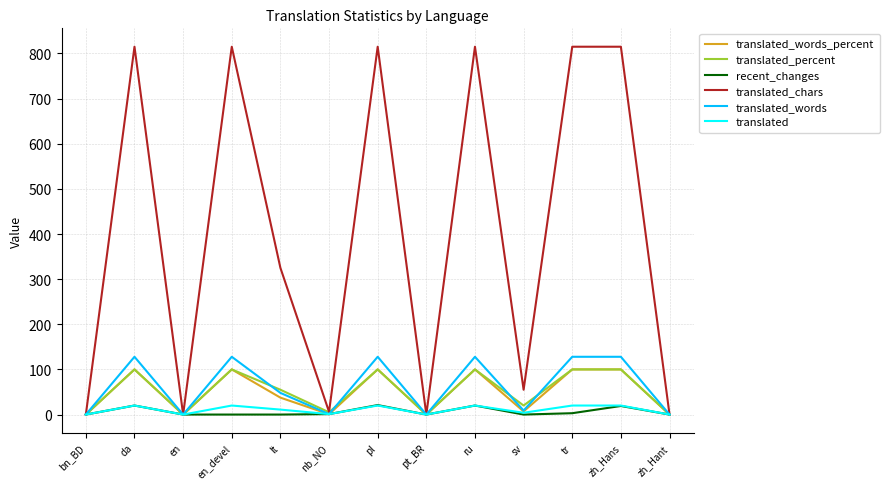

The value of translated_chars at ru is 544.6. True or false?

False